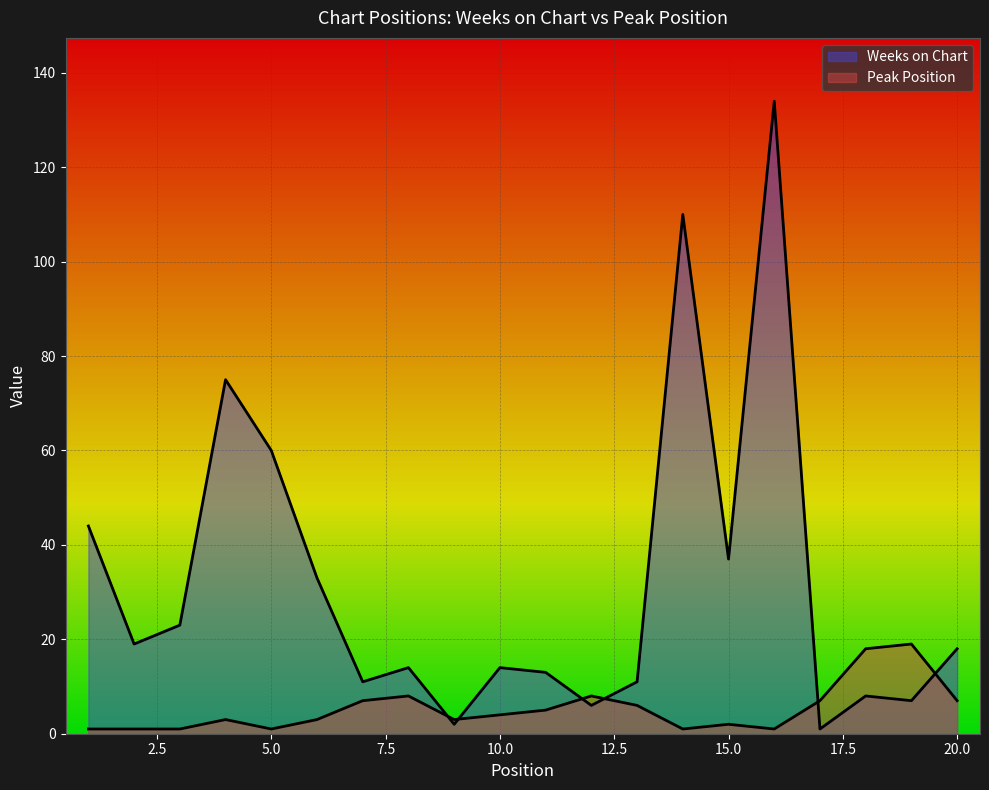

Is the value of Weeks on Chart at 12 greater than the value of Peak Position at 10?

Yes